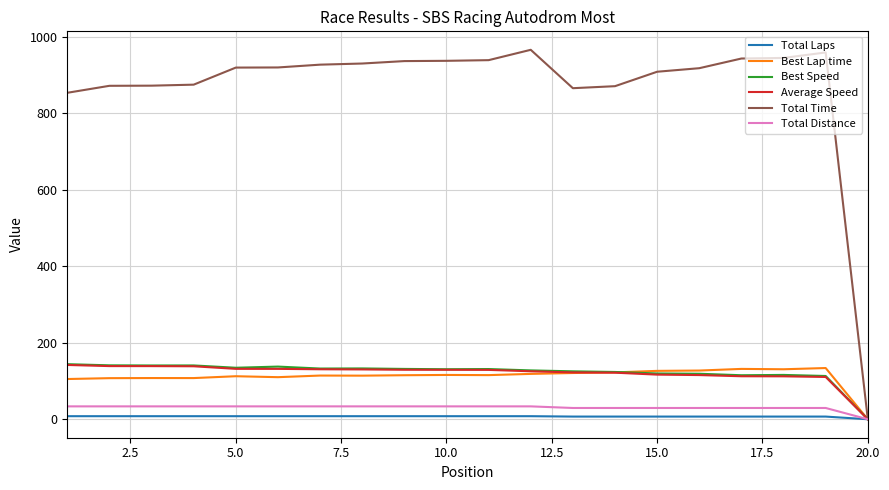

What is the greatest value displayed?

966.5